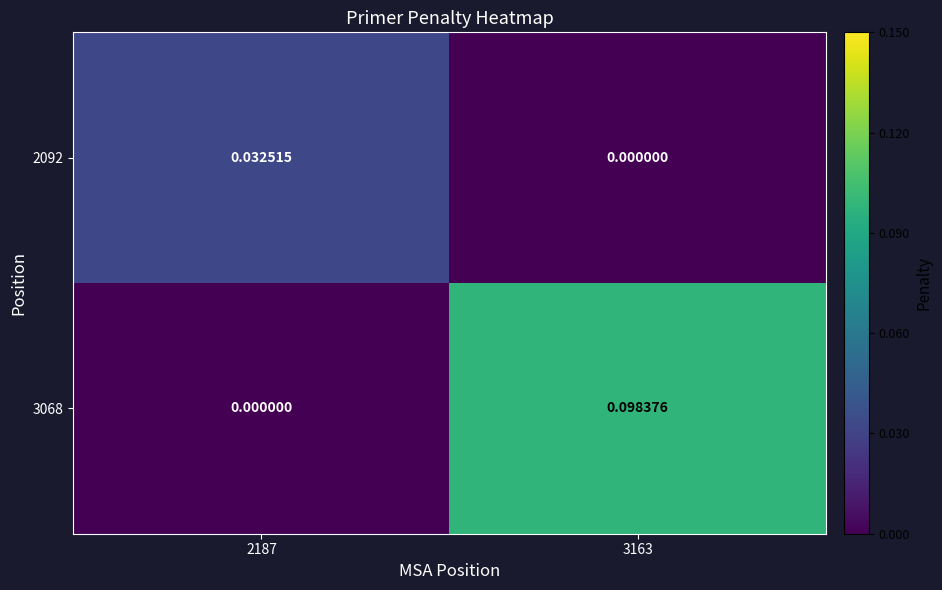

Is the value of 2092 at 3163 greater than the value of 3068 at 3163?

No